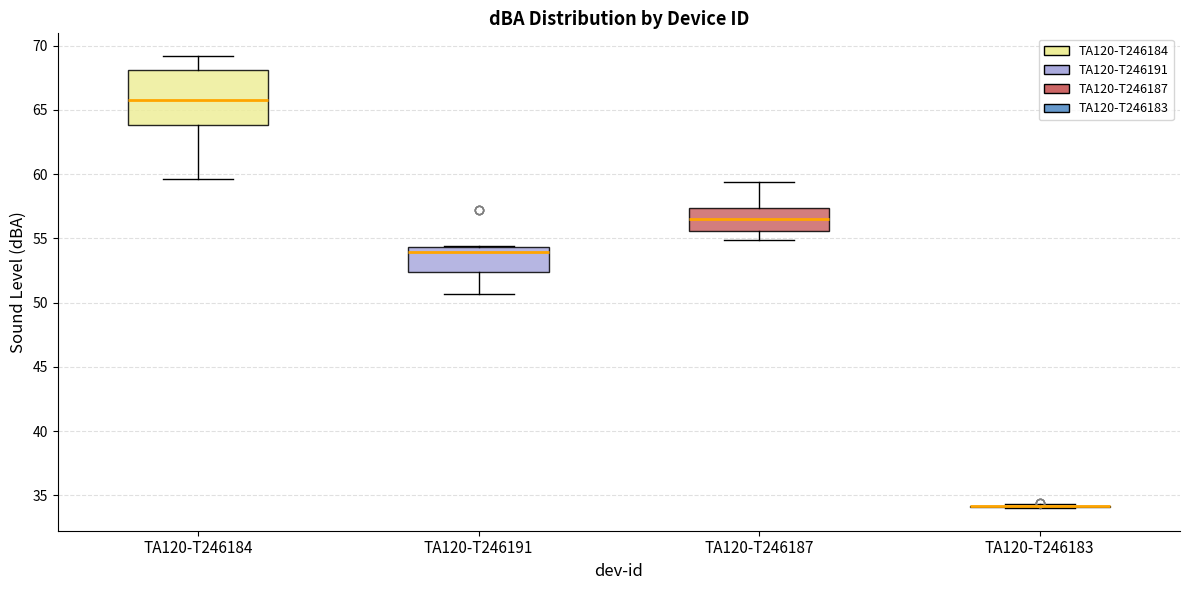

Where is the upper edge of the box for TA120-T246191 on the y-axis? The values are not printed on the chart, so give them approximately, as read against the axis.

54.5